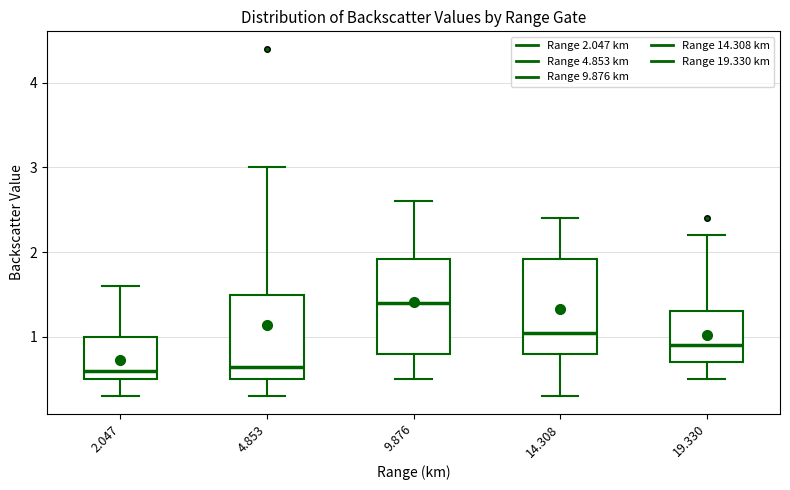

Where does the median line of the box at x = 14.308 sit on the y-axis? The values are not printed on the chart, so give them approximately, as read against the axis.

1.1